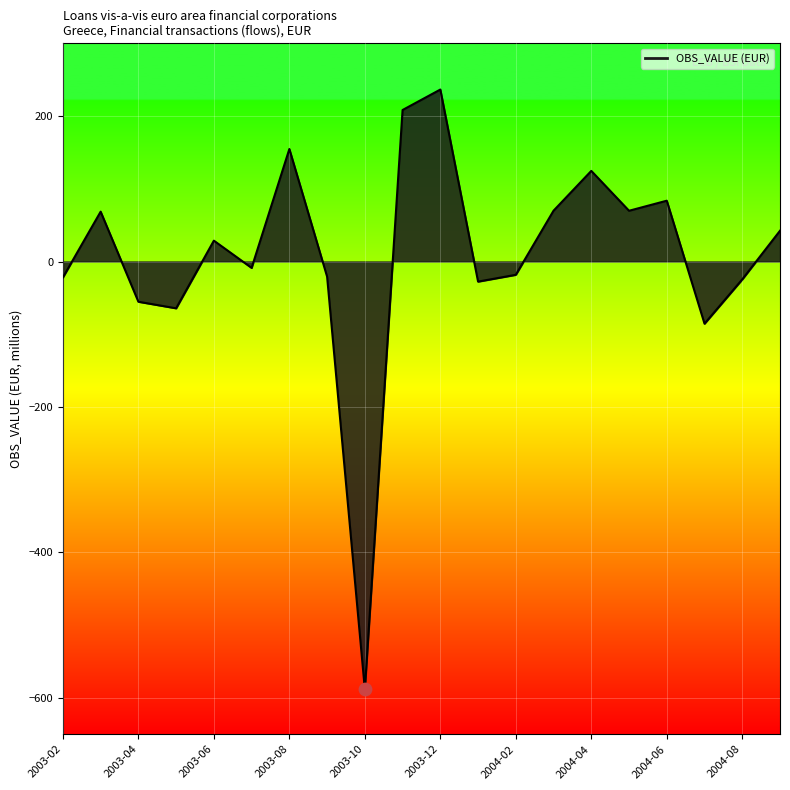

What is the difference between the maximum and minimum values?

824.8